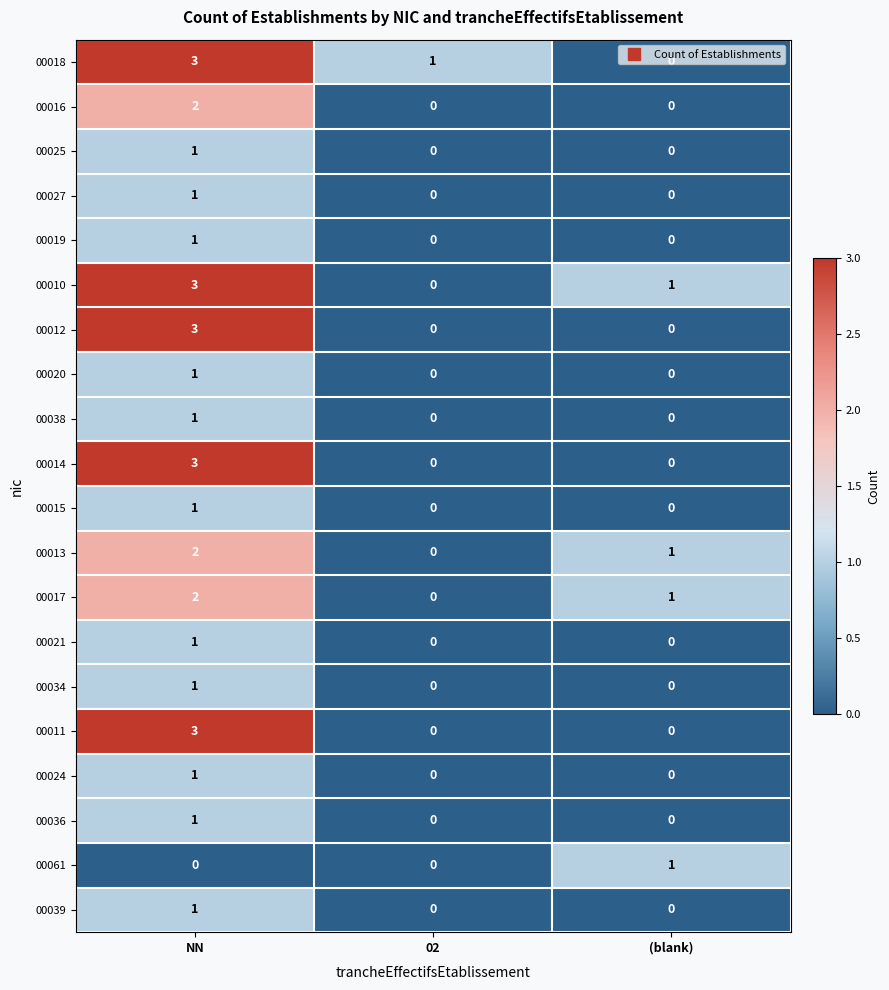

Is it true that 00016 equals 0 at (blank)?

True